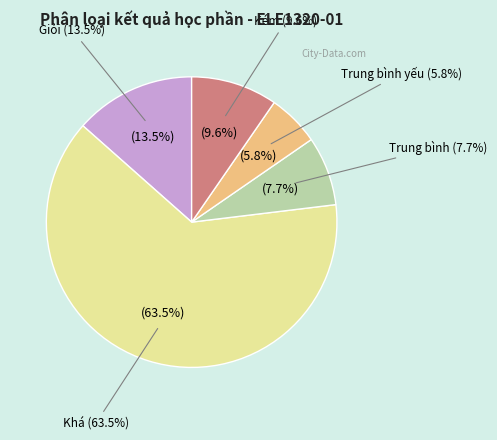

Which category has the smallest portion of the pie?

Trung bình yếu